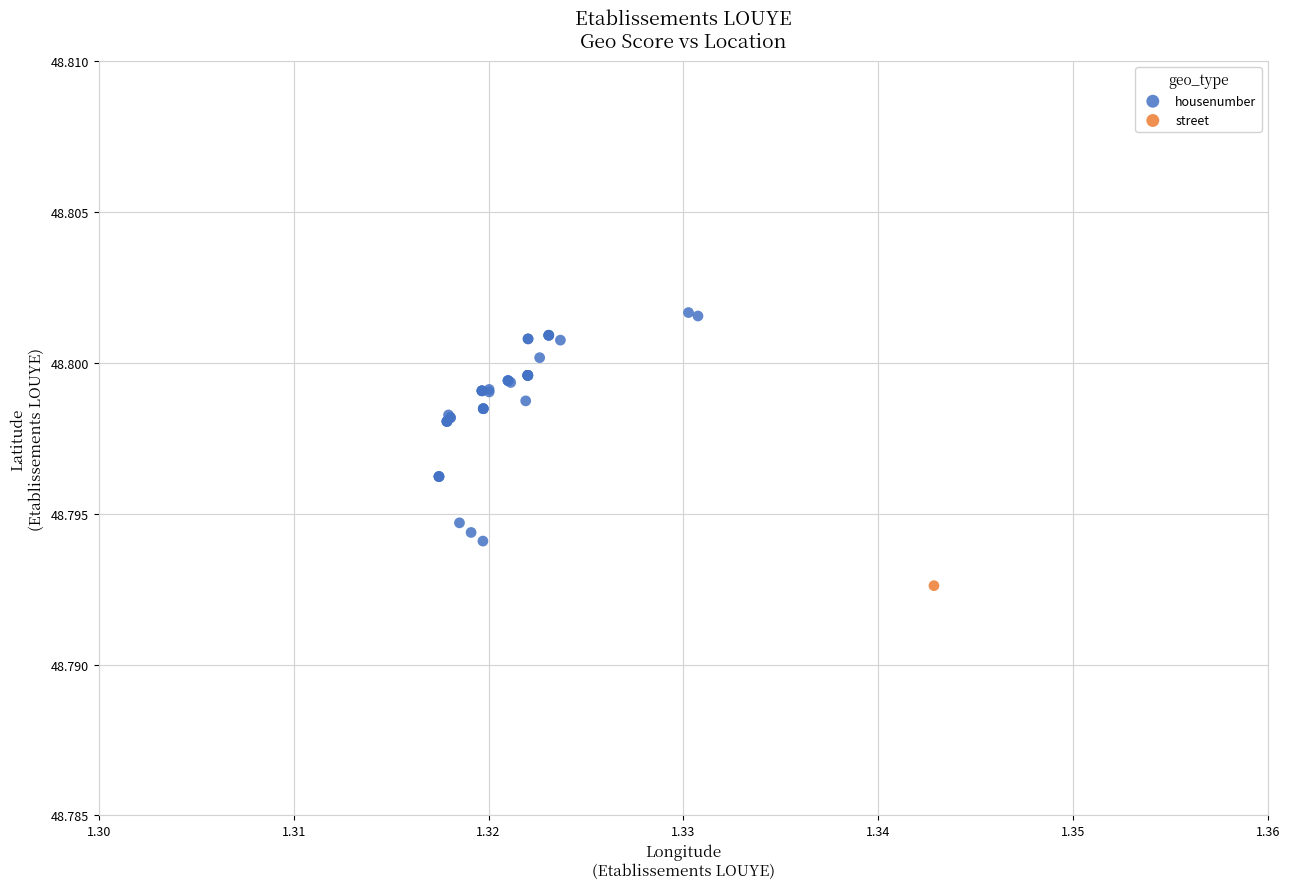

What are all the series names shown in the legend?

housenumber, street